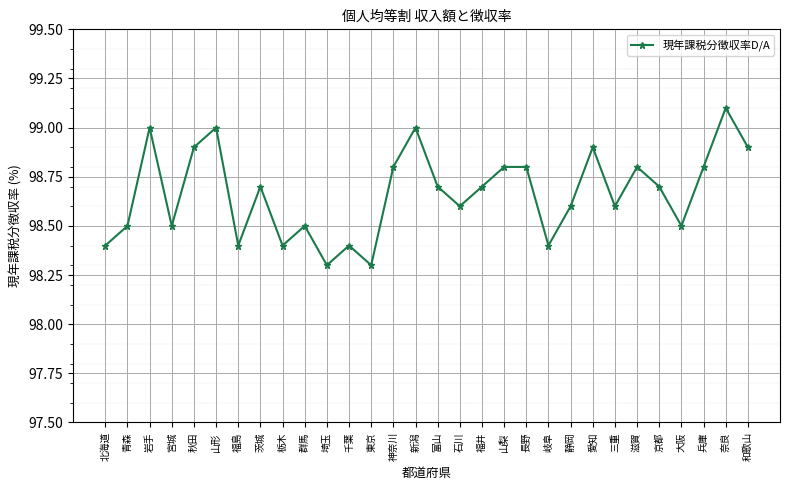

Reading right to left, list all the values displayed in this chart.

和歌山=98.9	奈良=99.1	兵庫=98.8	大阪=98.5	京都=98.7	滋賀=98.8	三重=98.6	愛知=98.9	静岡=98.6	岐阜=98.4	長野=98.8	山梨=98.8	福井=98.7	石川=98.6	富山=98.7	新潟=99.0	神奈川=98.8	東京=98.3	千葉=98.4	埼玉=98.3	群馬=98.5	栃木=98.4	茨城=98.7	福島=98.4	山形=99.0	秋田=98.9	宮城=98.5	岩手=99.0	青森=98.5	北海道=98.4